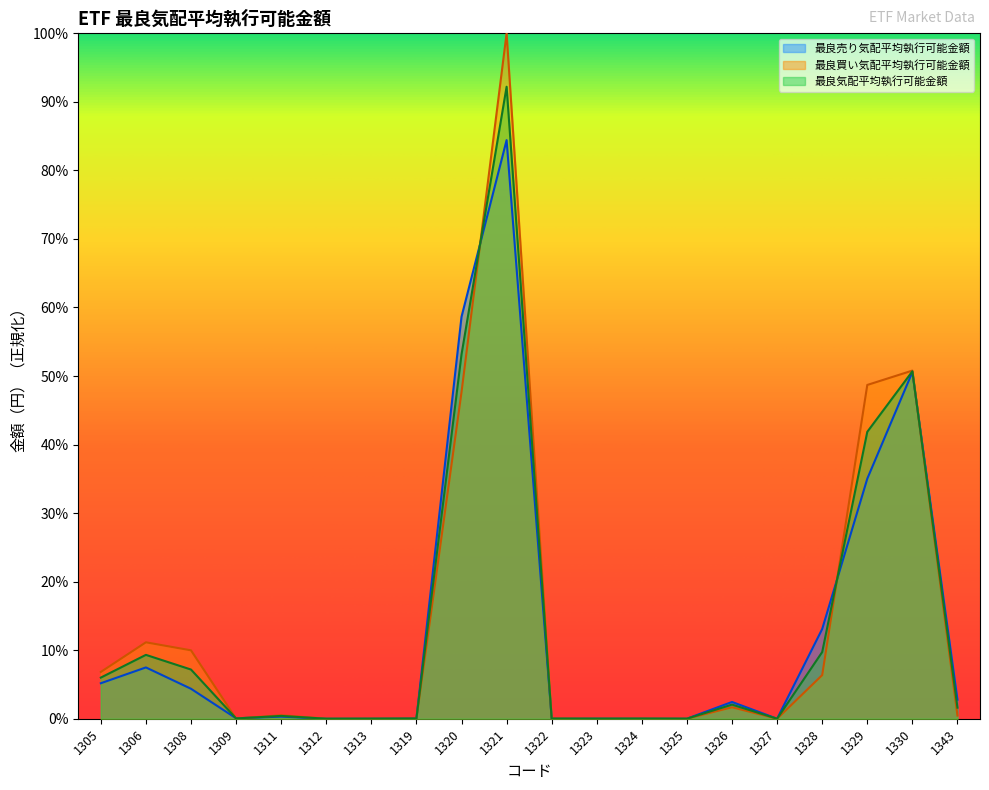

Rank the categories by 最良売り気配平均執行可能金額 value from lowest to highest.

1312, 1327, 1325, 1322, 1313, 1324, 1323, 1319, 1309, 1311, 1326, 1343, 1308, 1305, 1306, 1328, 1329, 1330, 1320, 1321